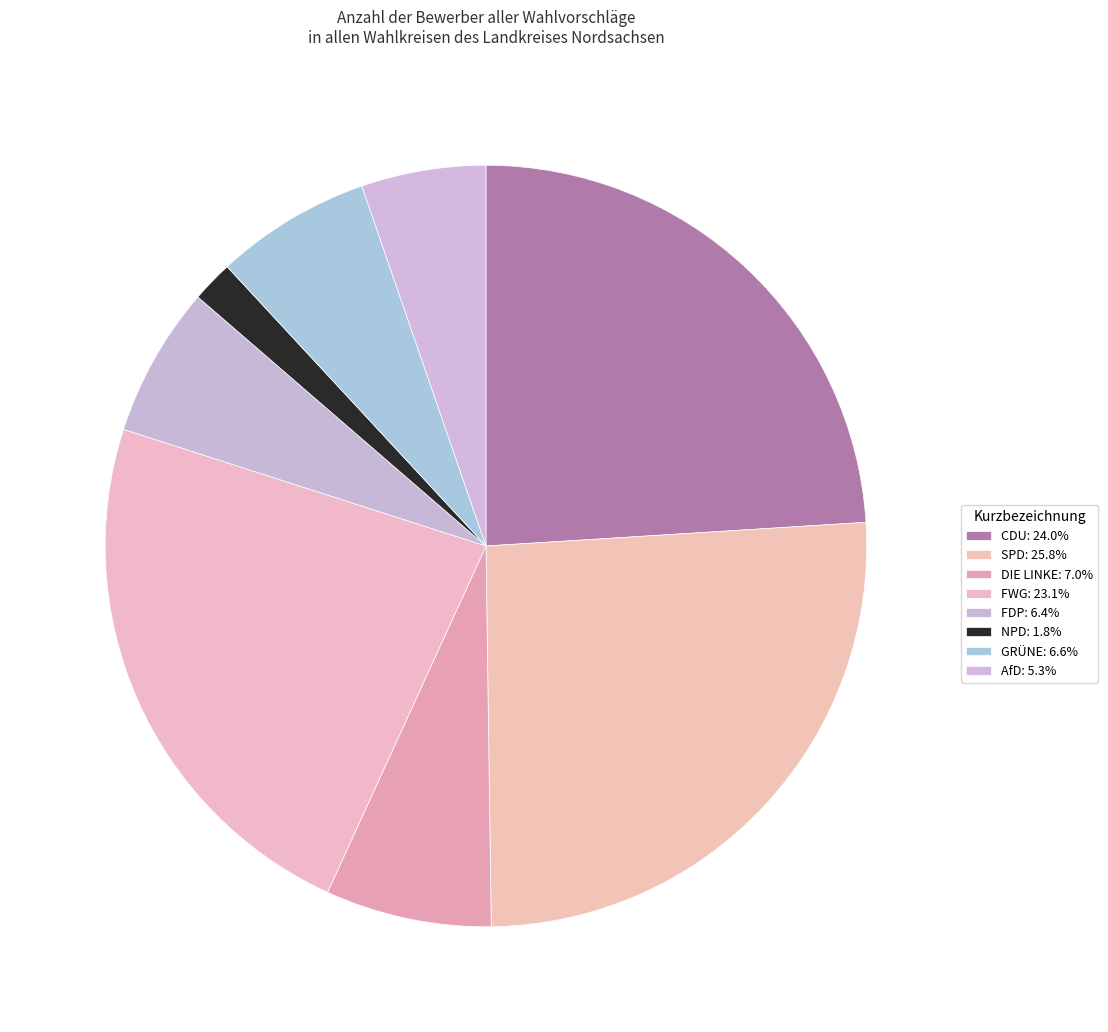

What portion of the pie excludes CDU?

76.0%